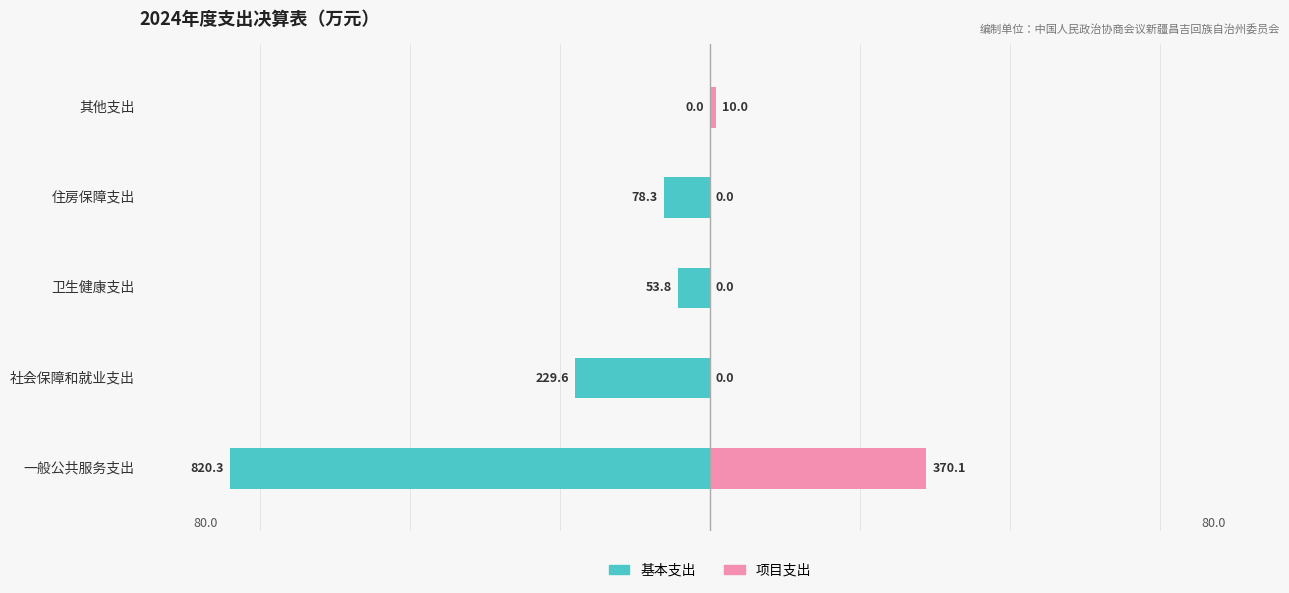

How many categories are shown in the chart?

5